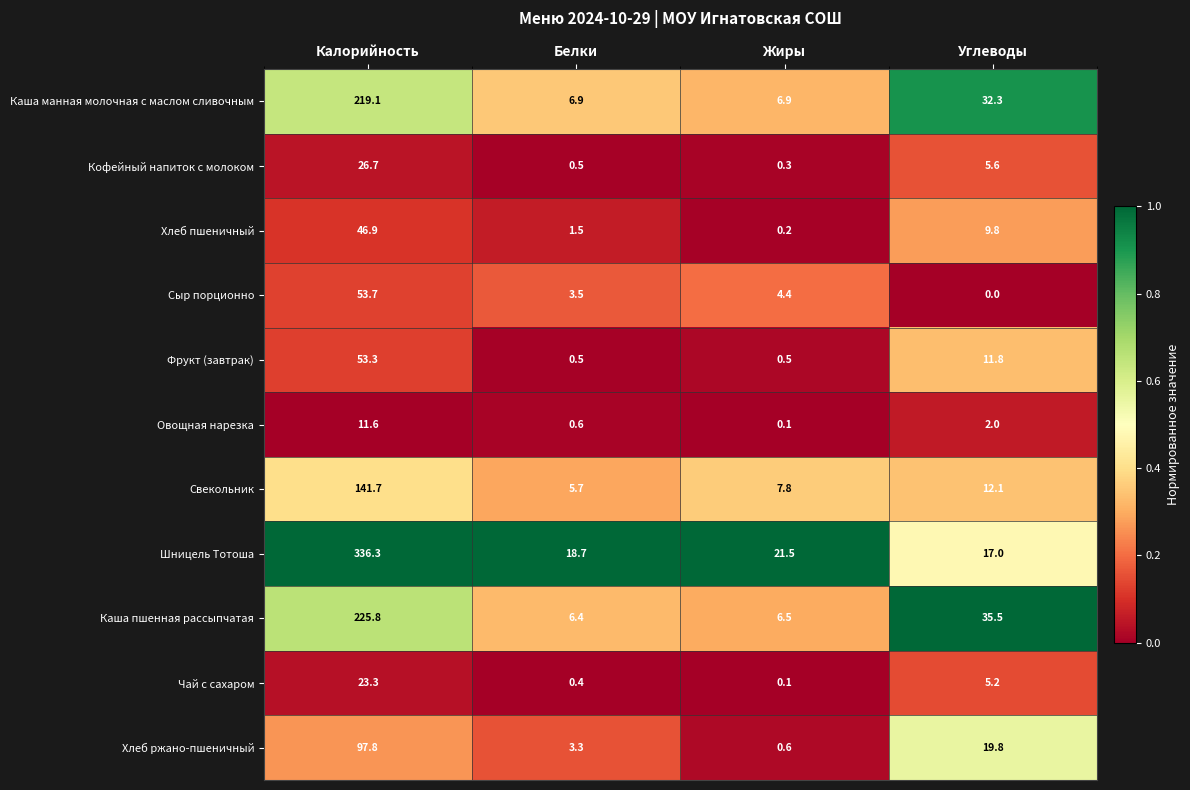

Rank the series at Калорийность from lowest to highest value.

Овощная нарезка, Чай с сахаром, Кофейный напиток с молоком, Хлеб пшеничный, Фрукт (завтрак), Сыр порционно, Хлеб ржано-пшеничный, Свекольник, Каша манная молочная с маслом сливочным, Каша пшенная рассыпчатая, Шницель Тотоша